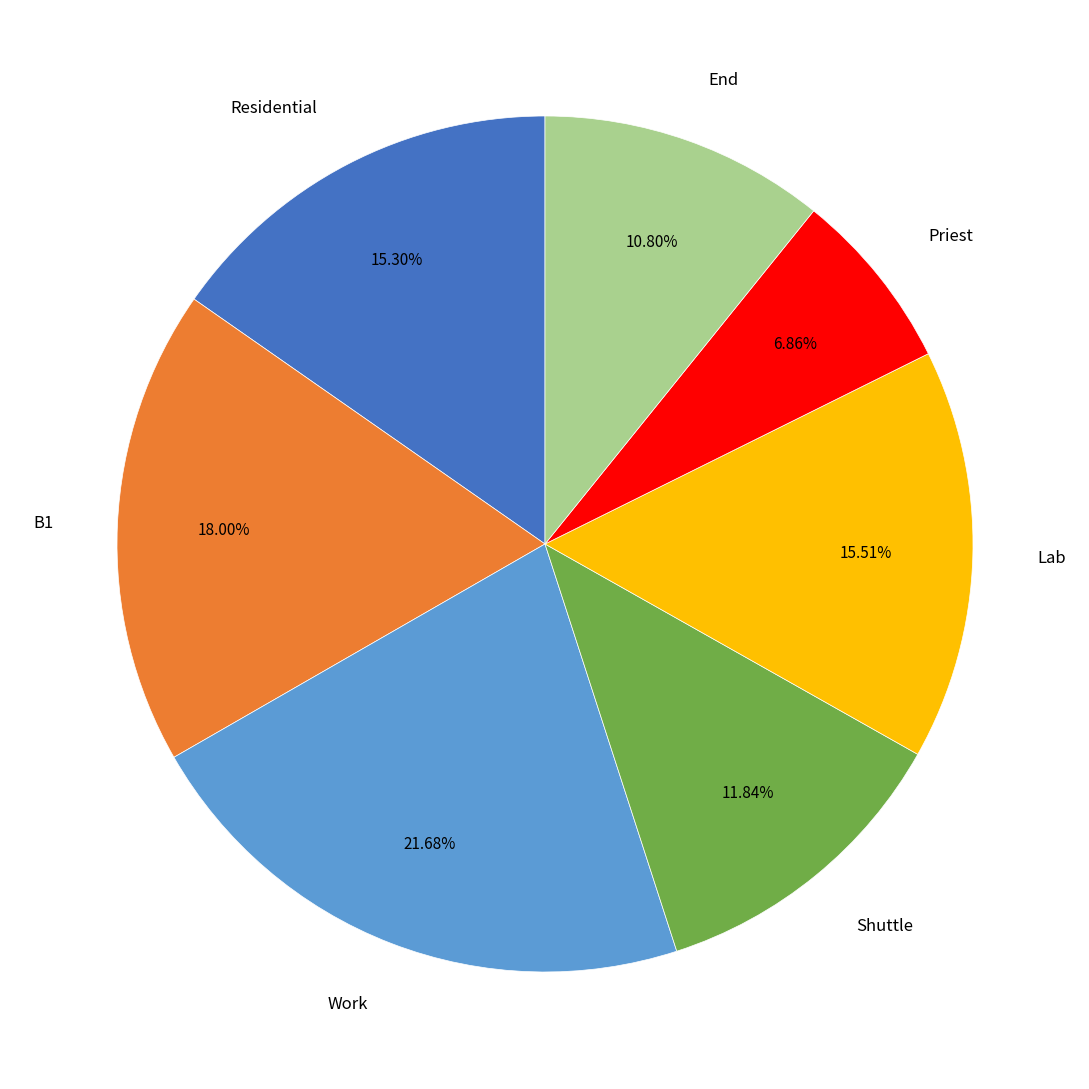

How many slices are in this pie chart?

7